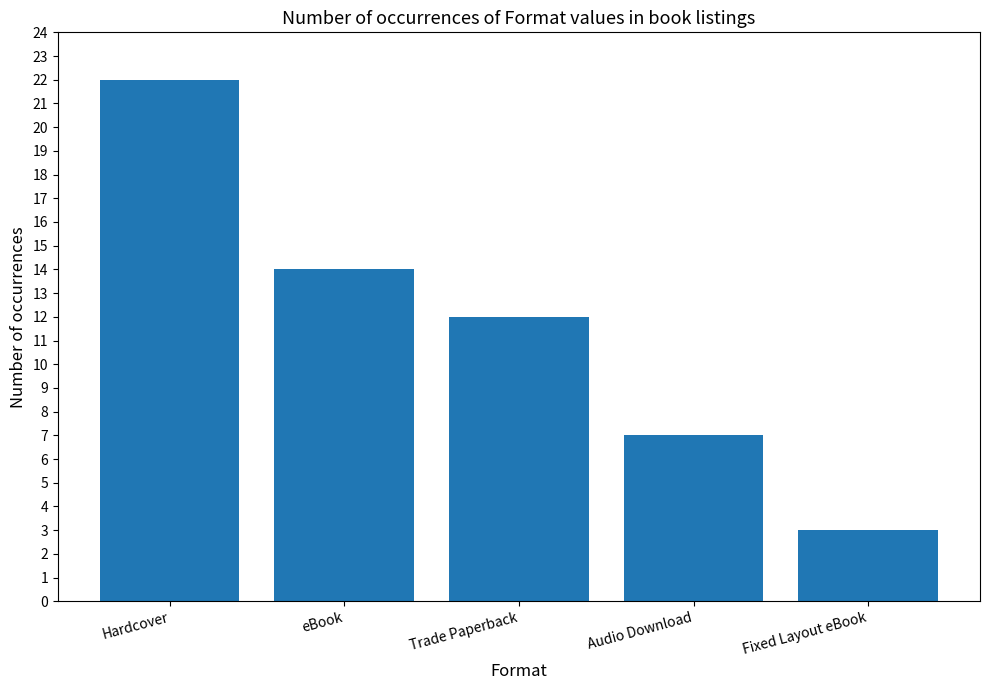

What value does the data have at Audio Download?

7